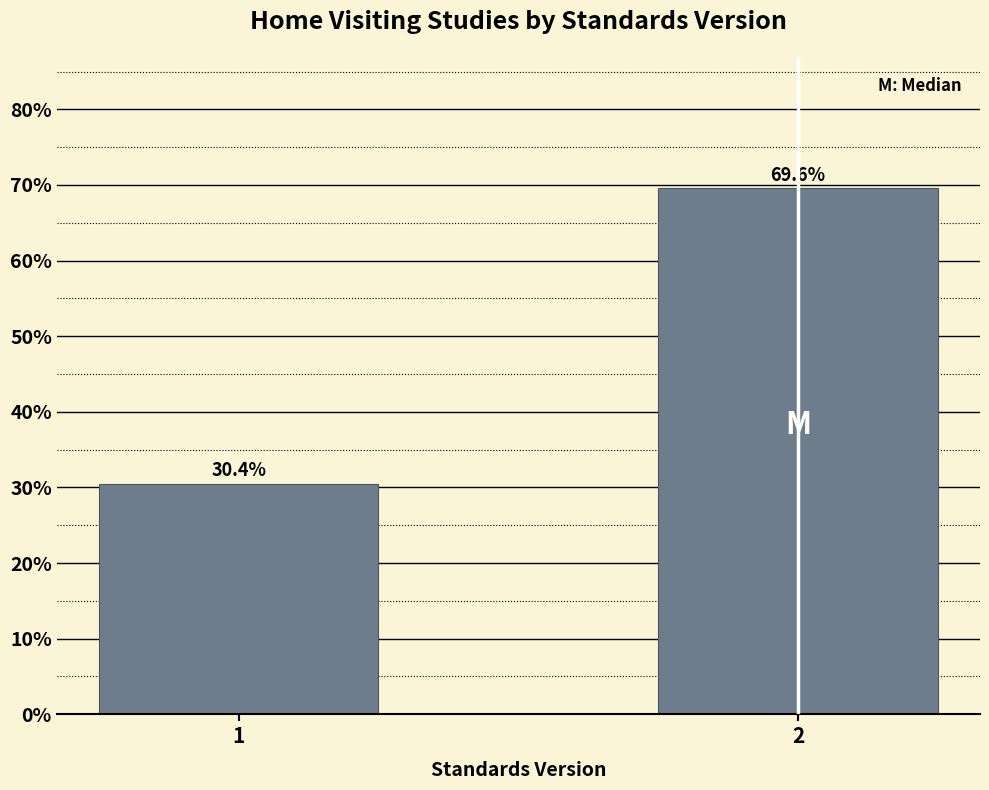

Reading right to left, list all the values displayed in this chart.

2=69.6	1=30.4